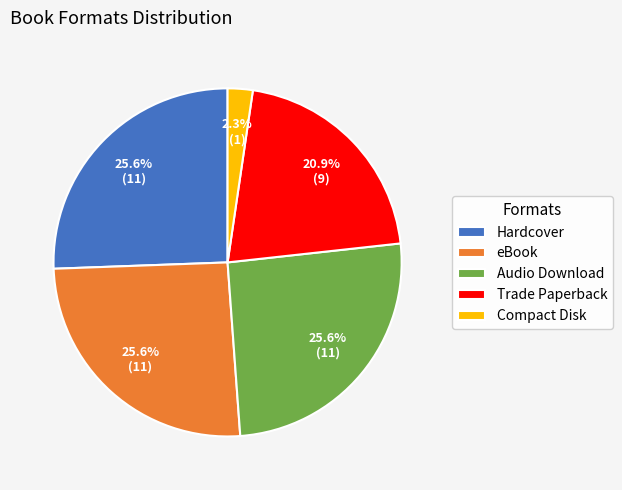

Between Hardcover and Compact Disk, which is larger?

Hardcover